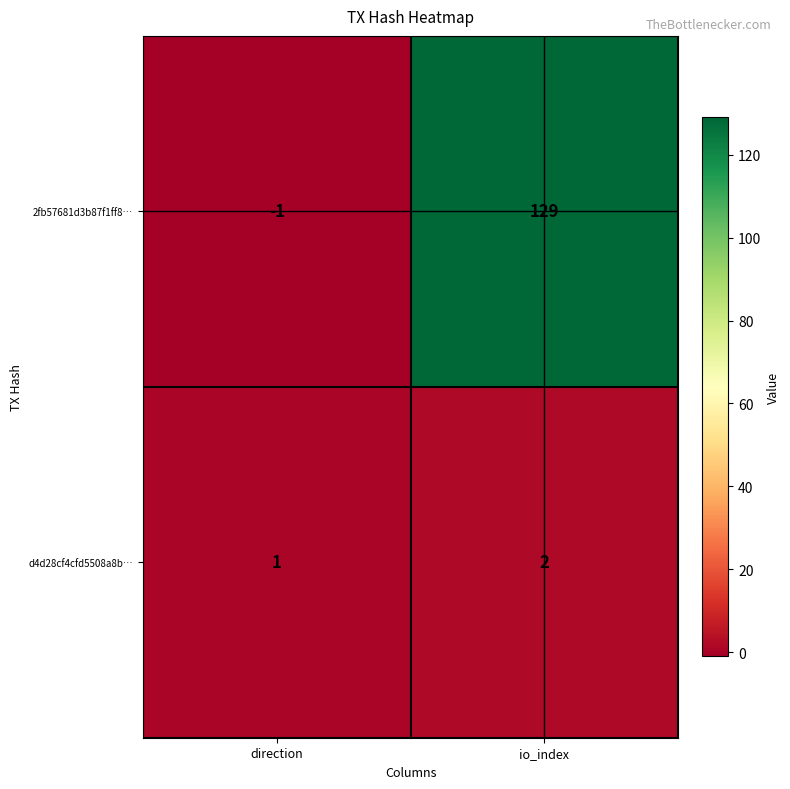

Reading left to right, what are all the values shown in this chart?

2fb57681d3b87f1ff8…: direction=-1	io_index=129
d4d28cf4cfd5508a8b…: direction=1	io_index=2